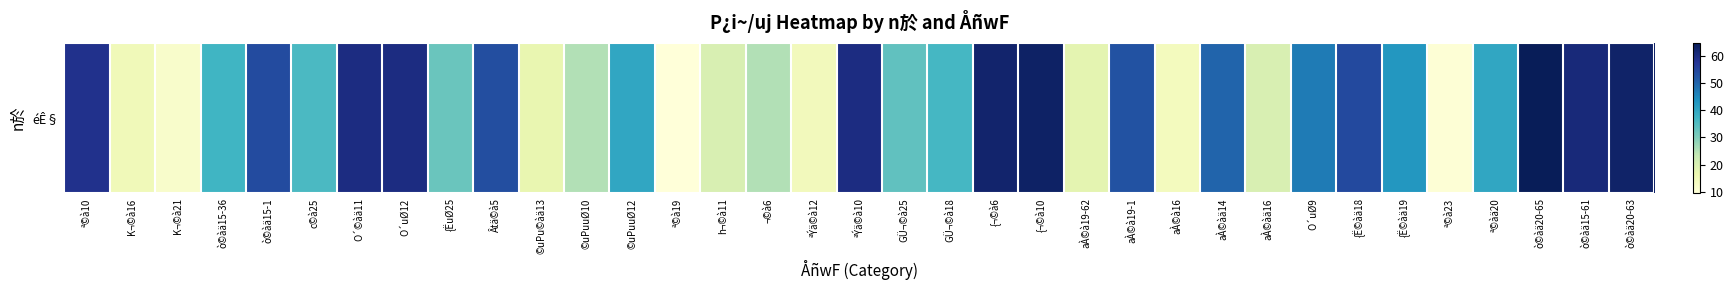

The value at aÀ©àä16 is 20.0. True or false?

True